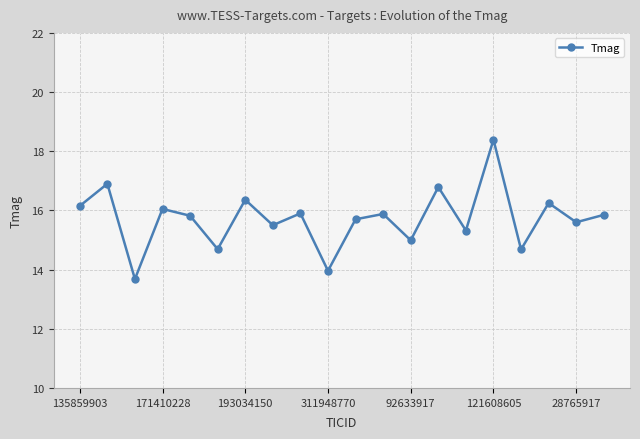

How many points are higher than both their immediate neighbors (excluding endpoints)?

8